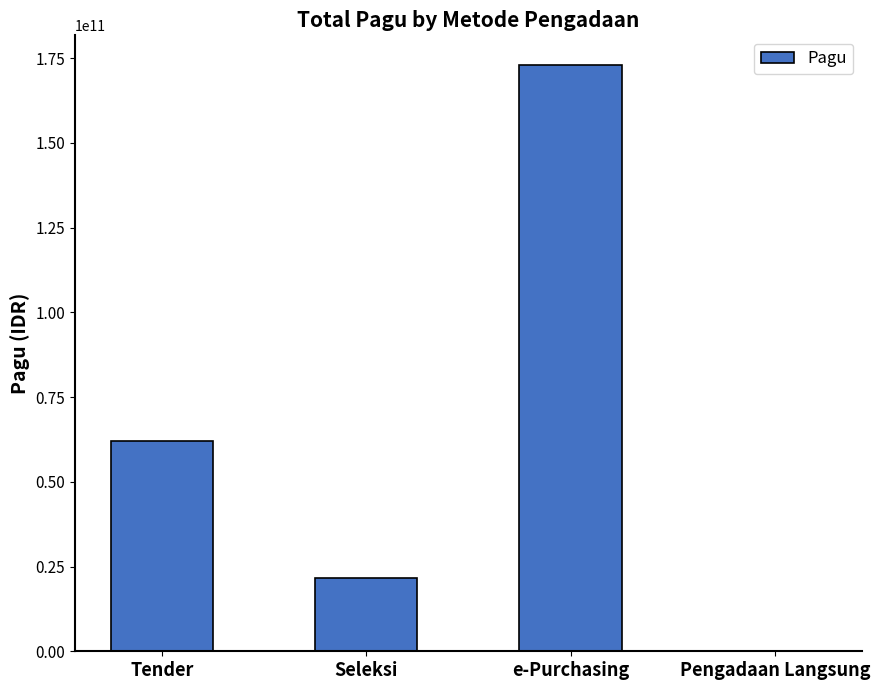

What value does the data have at Tender, to the nearest 10?

61998856200